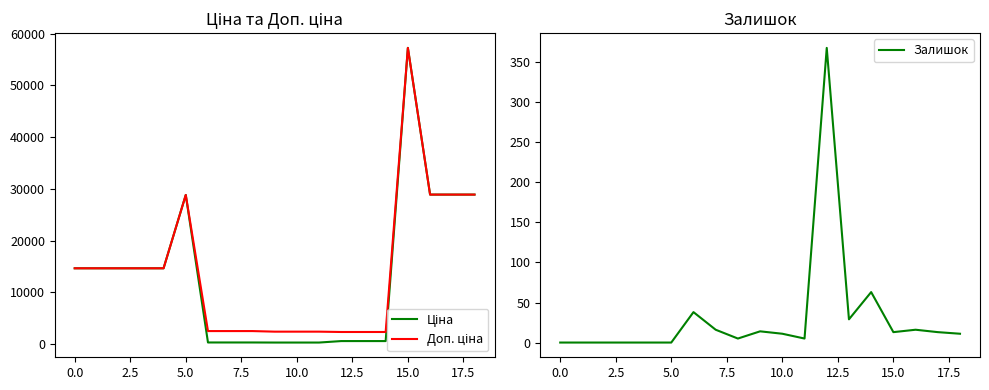

True or false: Залишок has a value of 13 at 15.0.

True